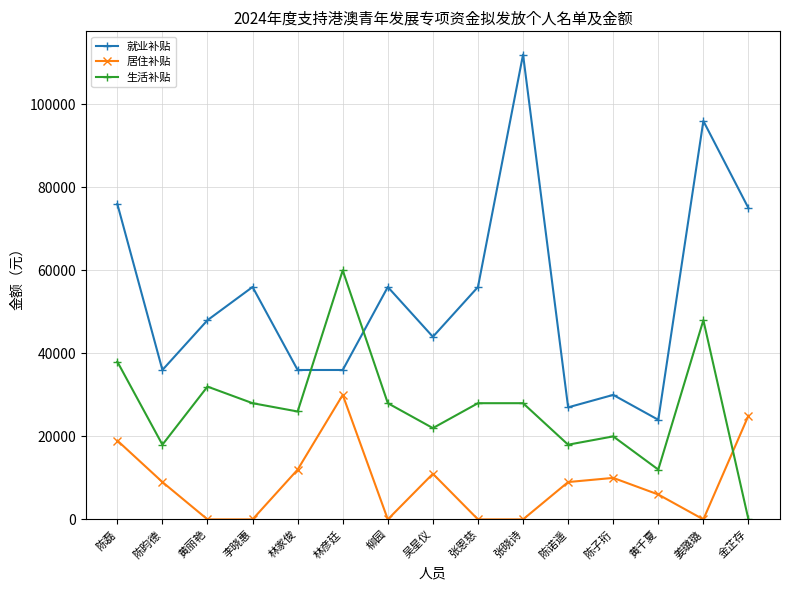

How many distinct data groups are displayed?

3